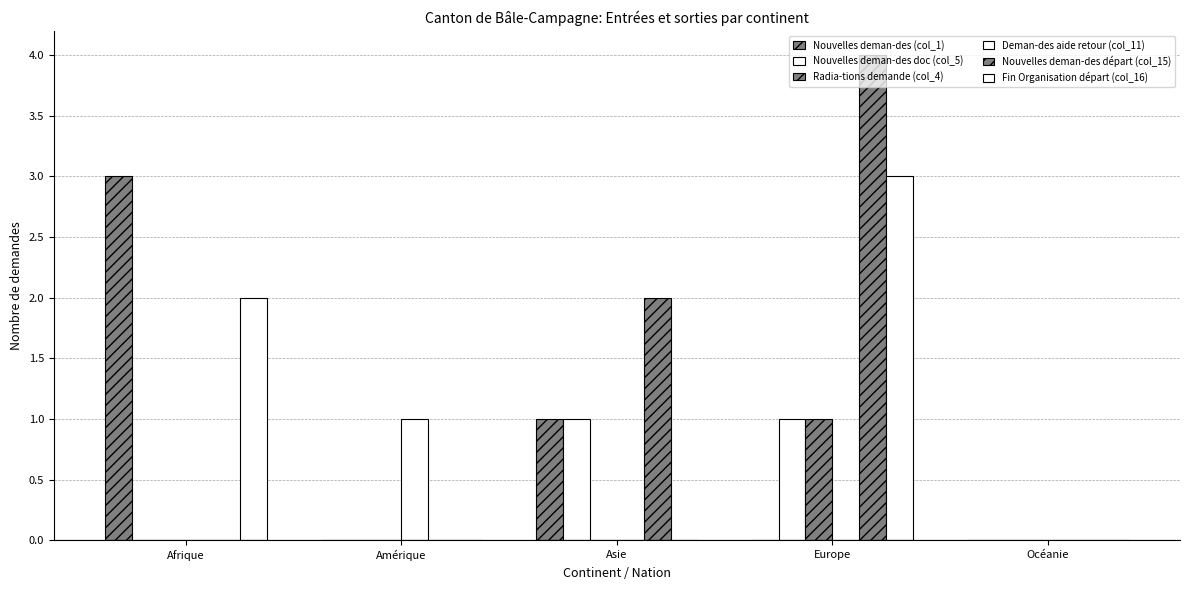

How many Nouvelles deman-des doc (col_5) values are between 0 and 1?

5